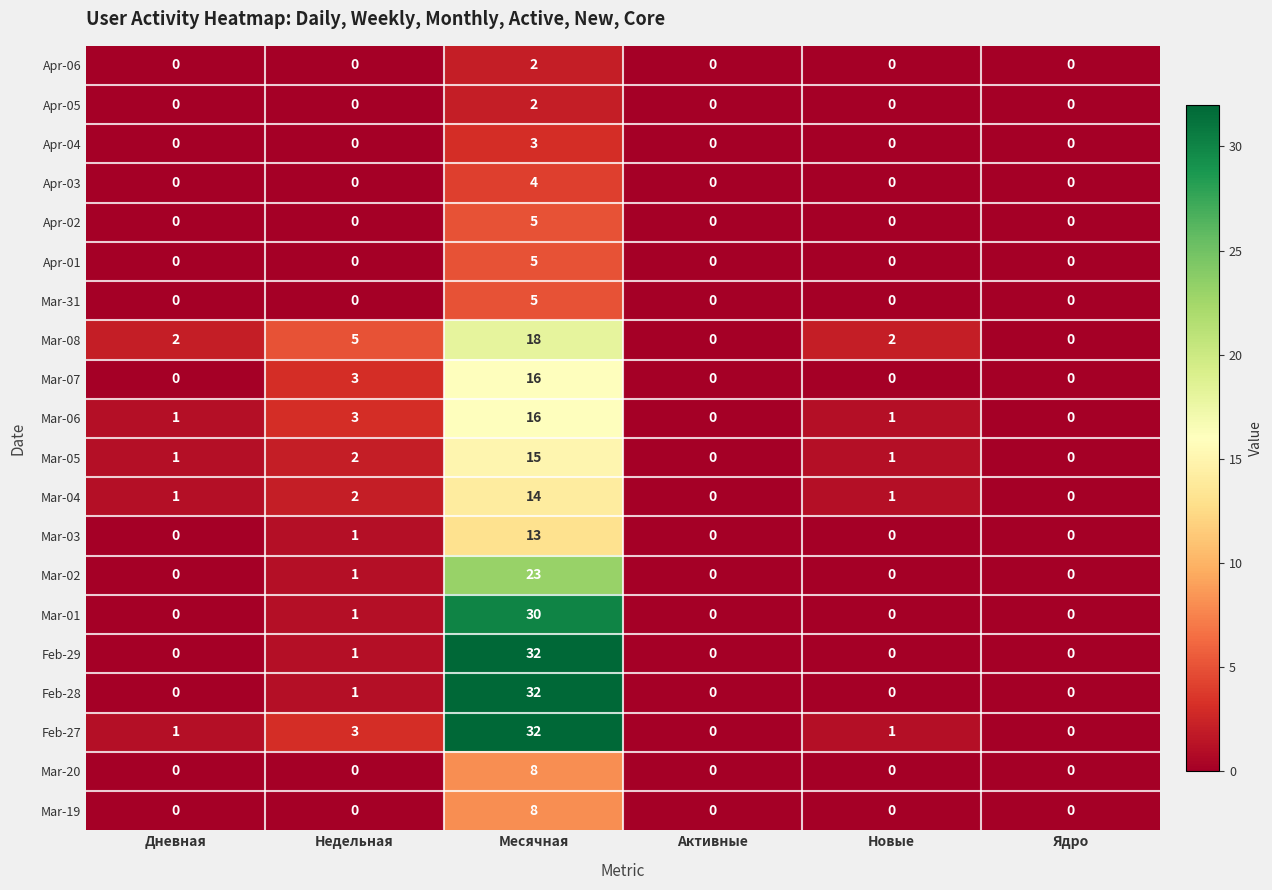

At which label does Feb-29 reach its peak?

Месячная